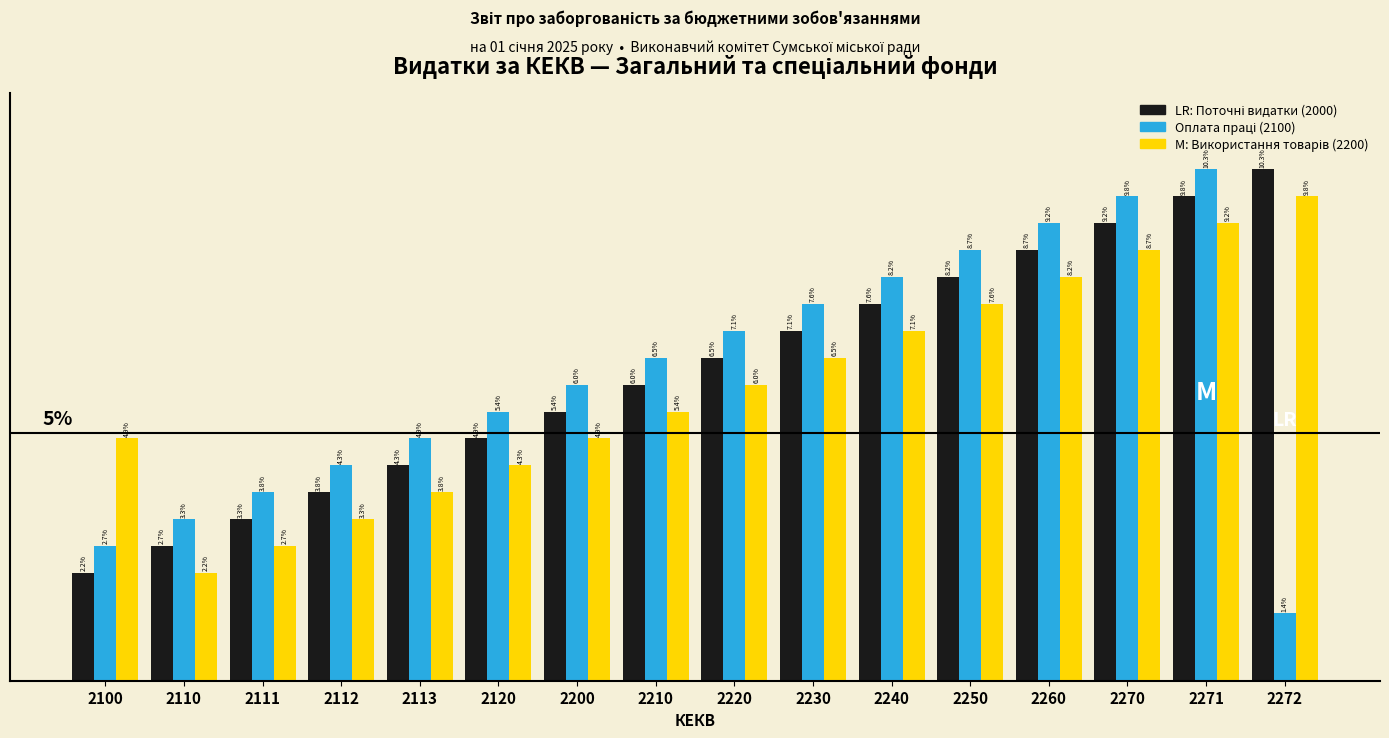

Are the bars grouped side by side (vs. stacked)?

Yes